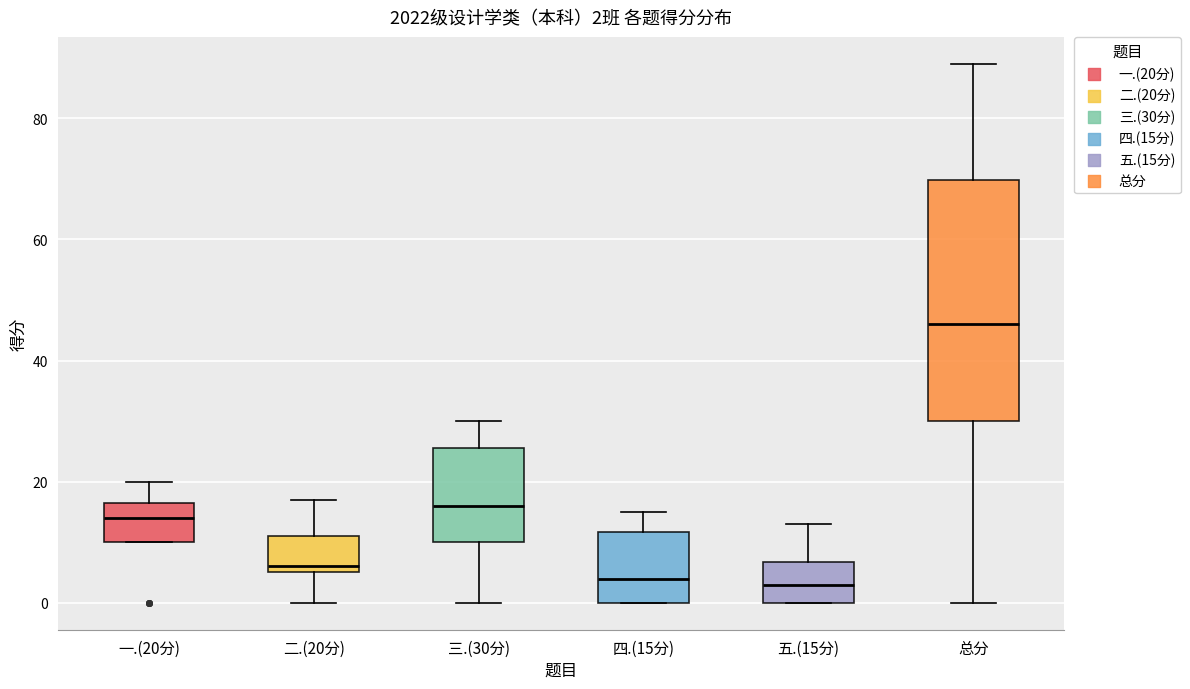

Which box is the tallest, from its lower edge to its upper edge?

总分